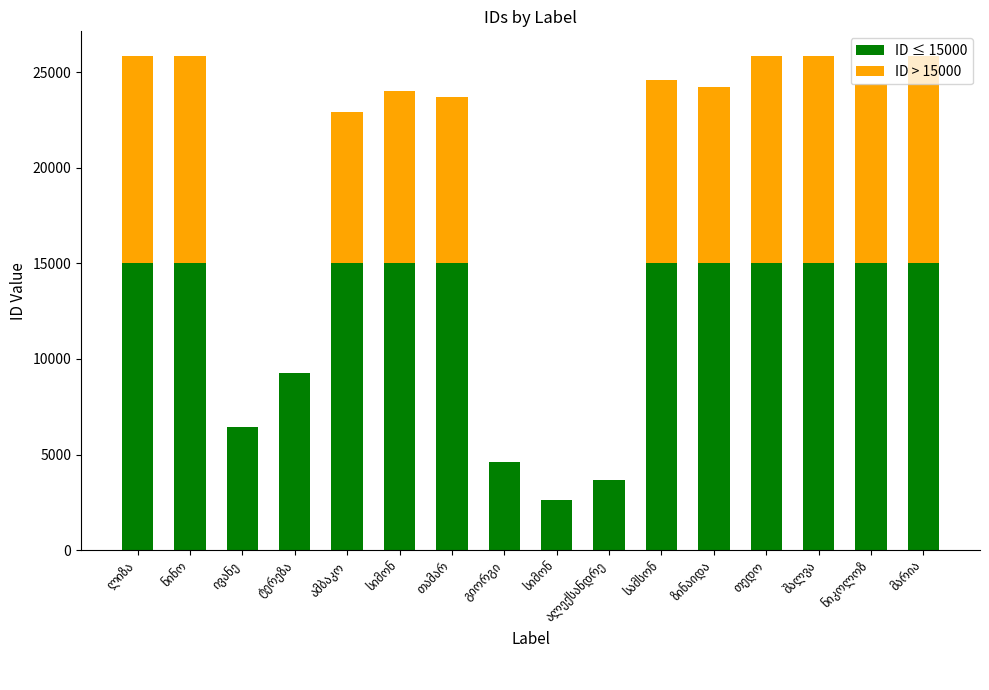

At which category is the sum across all series the highest?

ლიზა